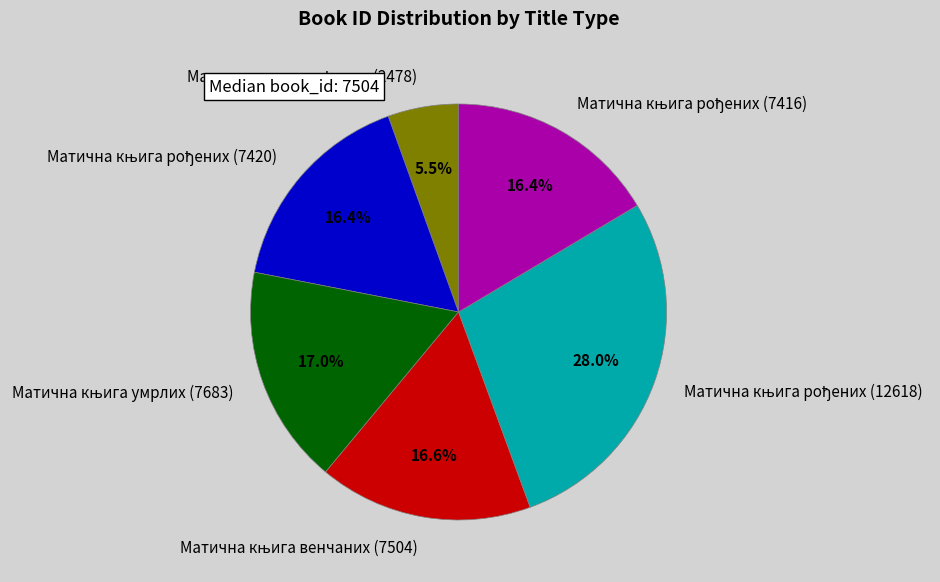

Is there any slice that represents more than half of the pie?

No